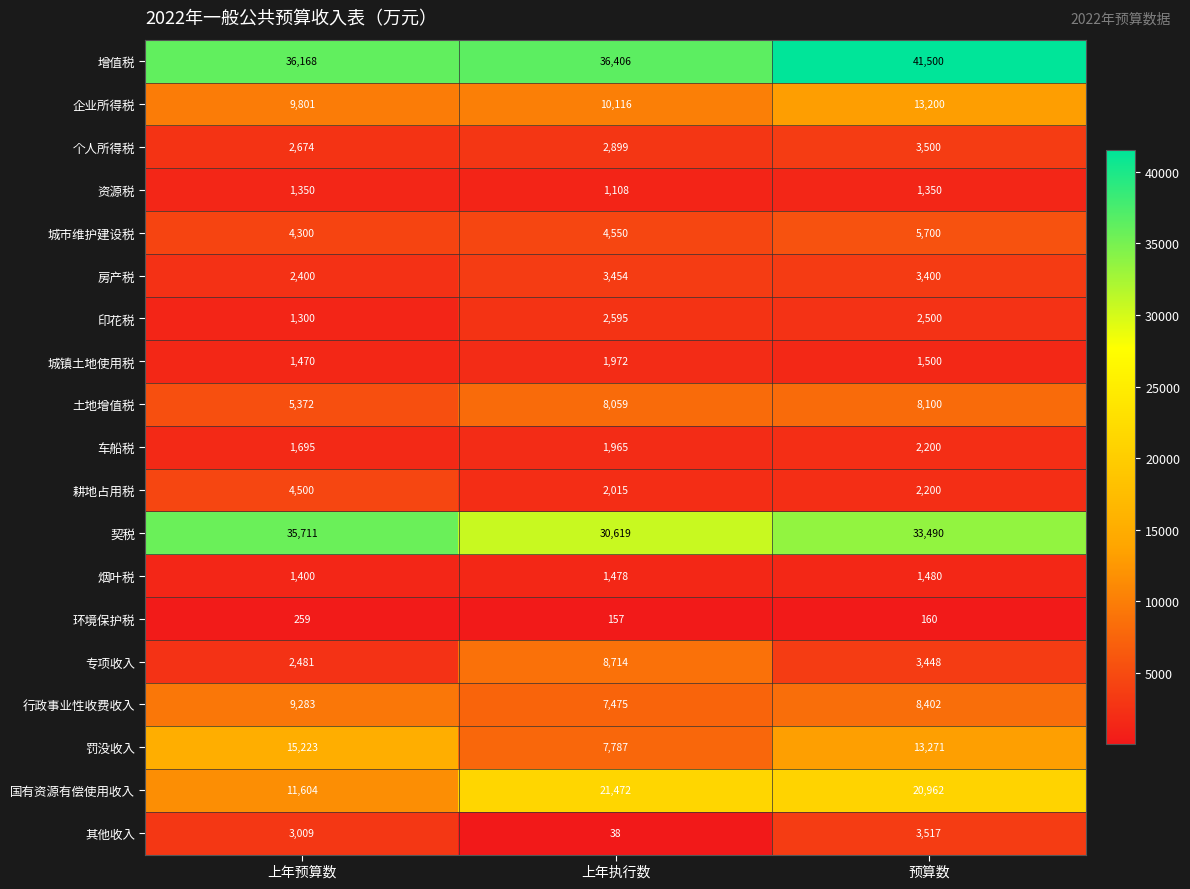

What is the average value of the 环境保护税 series?

192